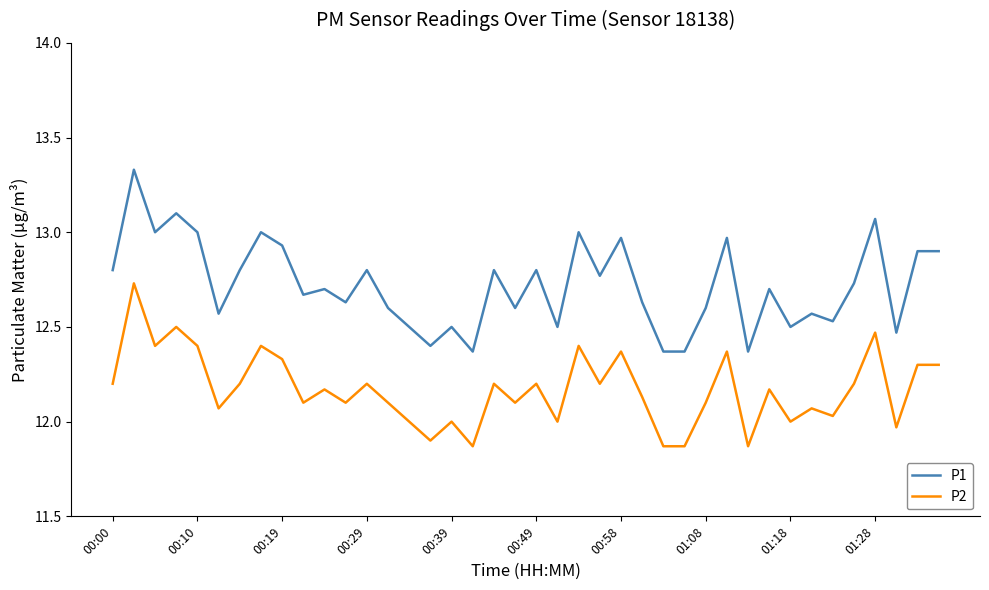

True or false: P1 has more than 2 interior local peaks.

True